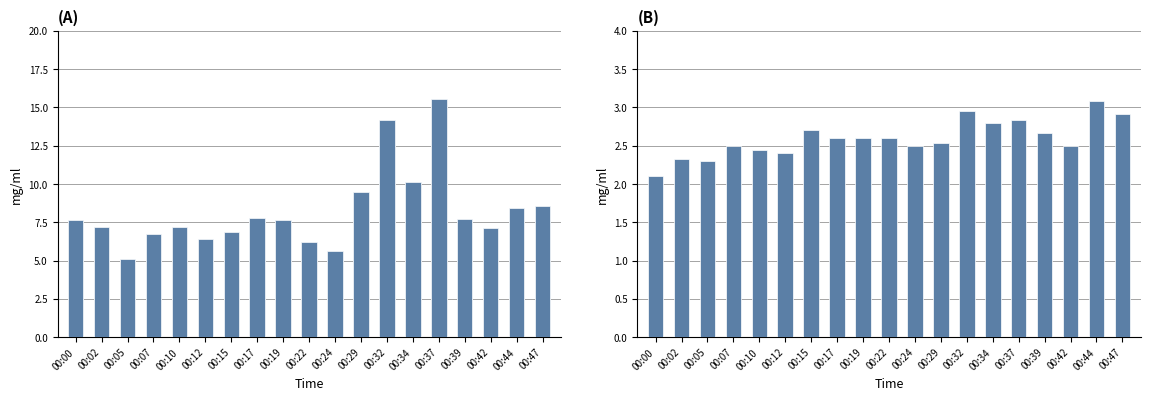

Read the SDS_P2 value at 00:05.

2.3